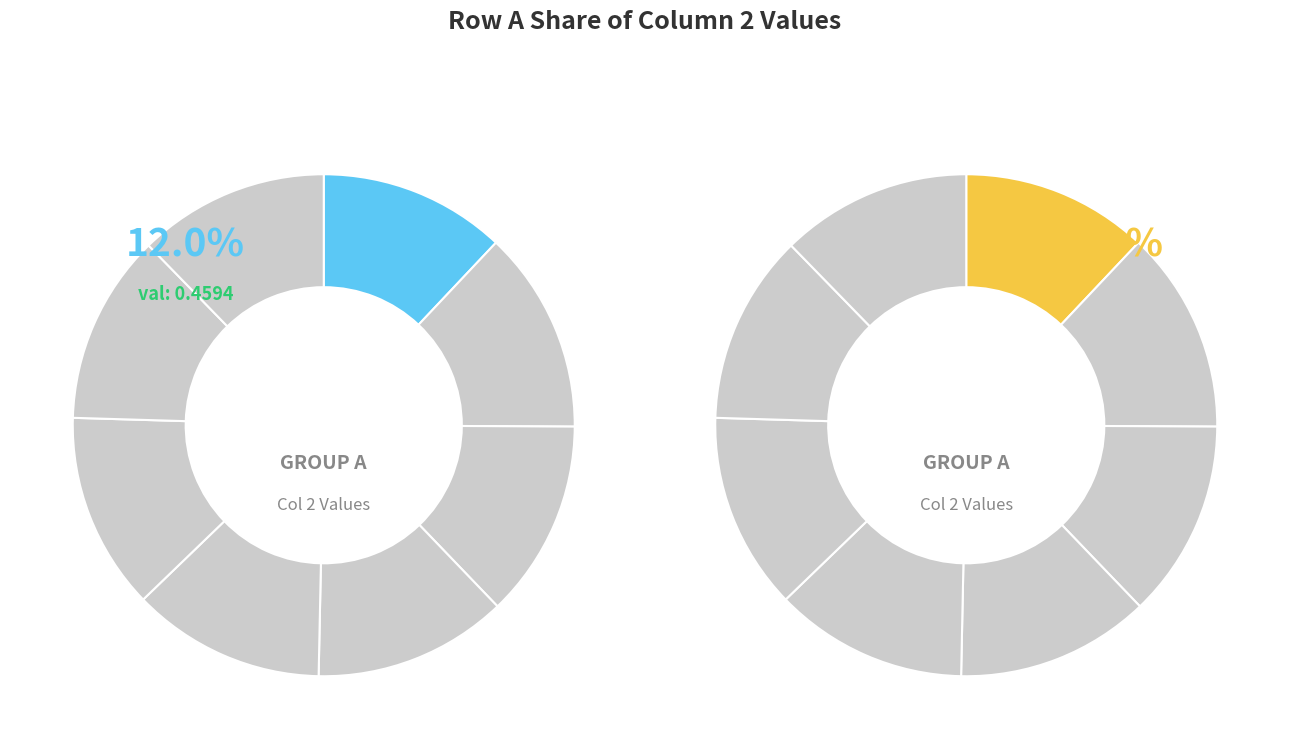

Rank the categories by value from lowest to highest.

A, G, H, E, D, F, C, B